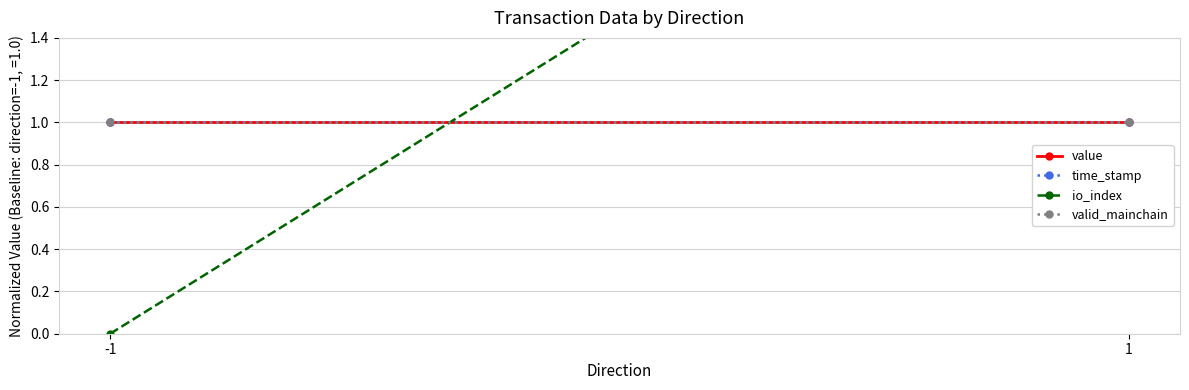

Is it true that io_index equals 1.0 at -1?

False